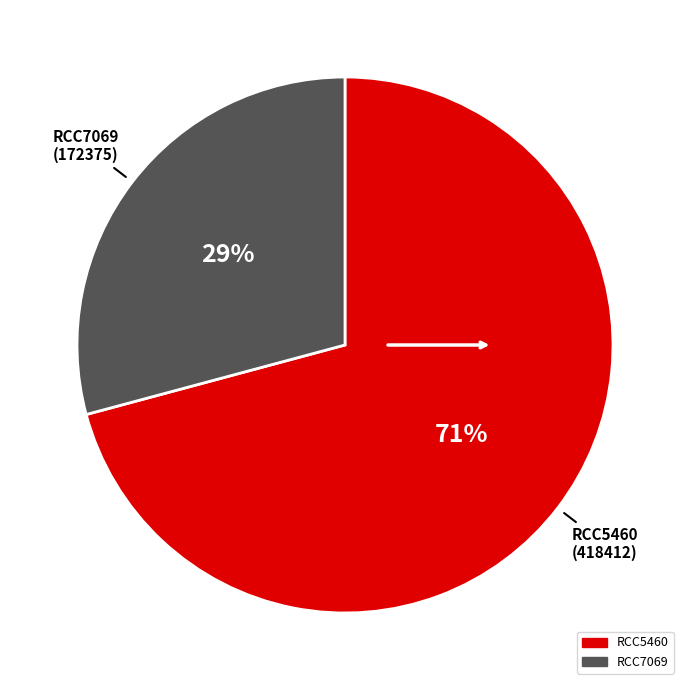

True or false: RCC7069 accounts for 22% of the total.

False